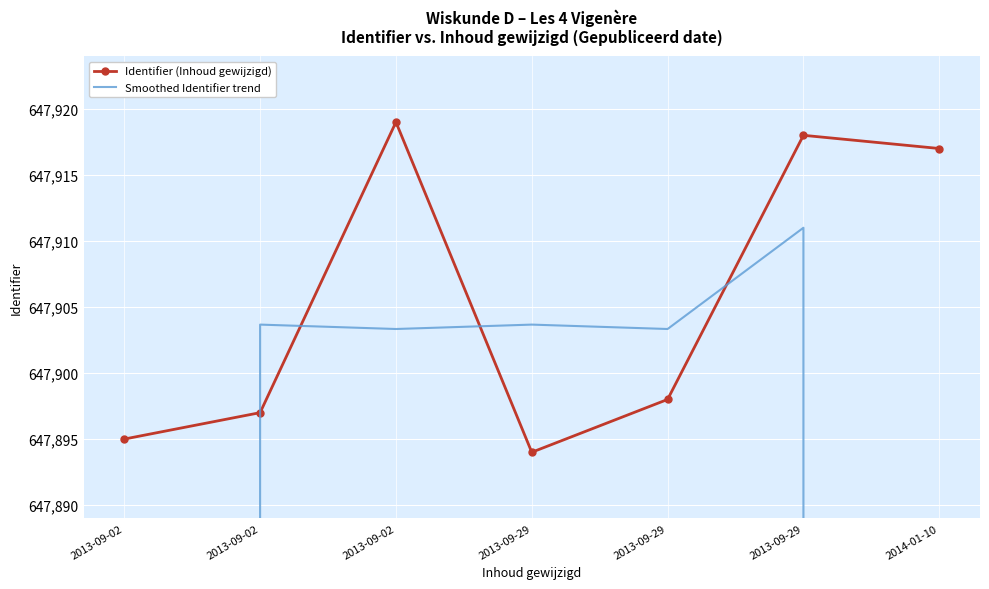

Where is Identifier (Inhoud gewijzigd) nearest to the value 647906?

2013-09-29